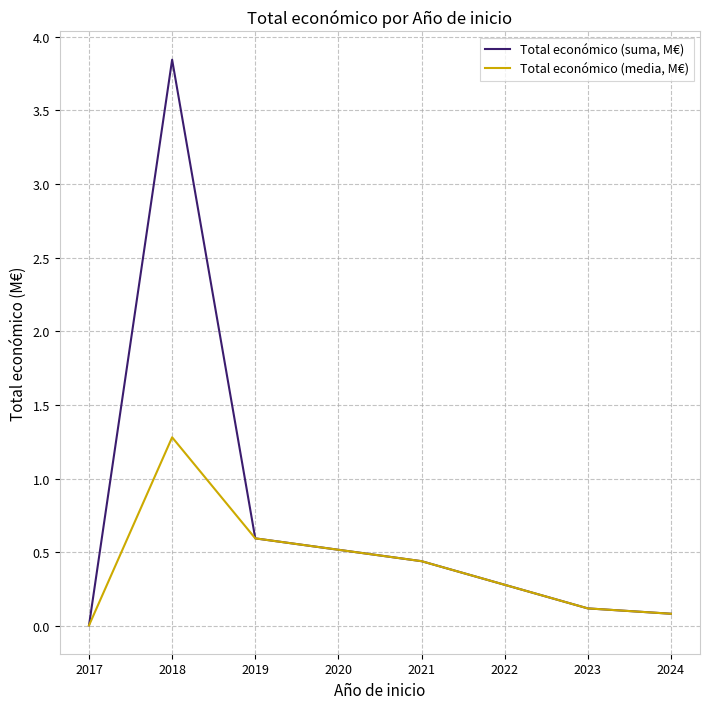

True or false: Total económico (media, M€) has a value of 0.4 at 2021.

True